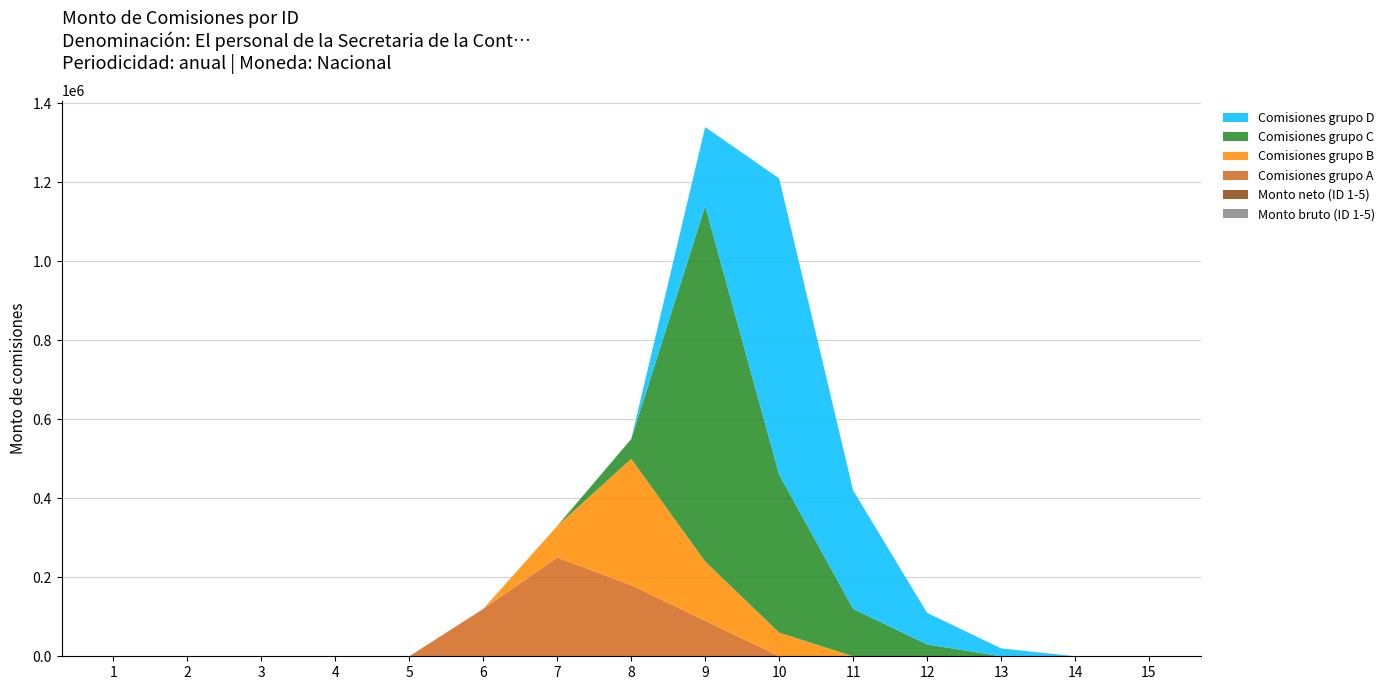

Reading left to right, transcribe all the data shown in this chart.

Monto bruto (ID 1-5): 0	0	0	0	0	0	0	0	0	0	0	0	0	0	0
Monto neto (ID 1-5): 0	0	0	0	0	0	0	0	0	0	0	0	0	0	0
Comisiones grupo A: 0	0	0	0	0	120000	250000	180000	90000	0	0	0	0	0	0
Comisiones grupo B: 0	0	0	0	0	0	80000	320000	150000	60000	0	0	0	0	0
Comisiones grupo C: 0	0	0	0	0	0	0	50000	900000	400000	120000	30000	0	0	0
Comisiones grupo D: 0	0	0	0	0	0	0	0	200000	750000	300000	80000	20000	0	0